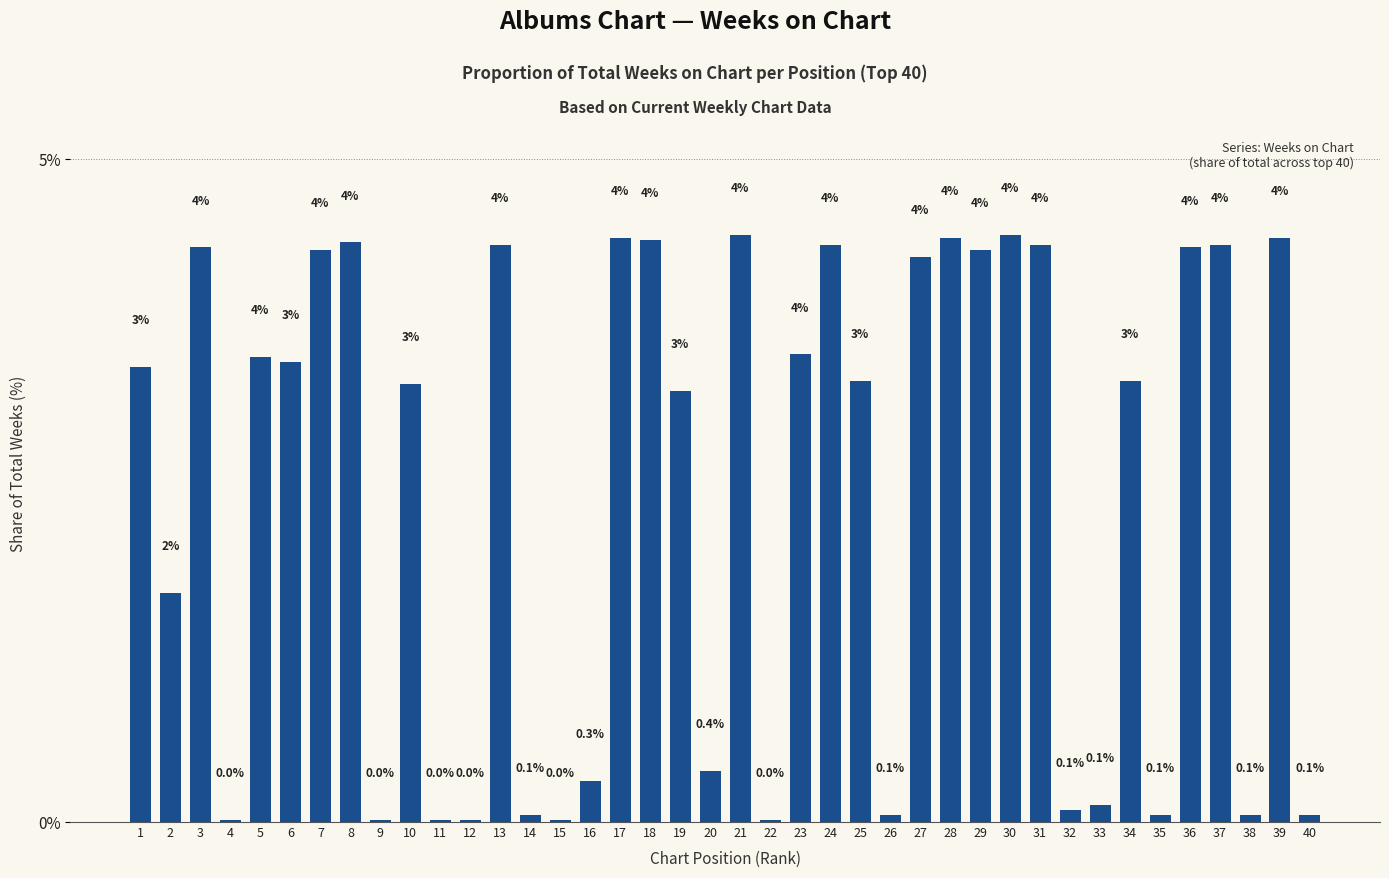

How many bars are there in total?

40